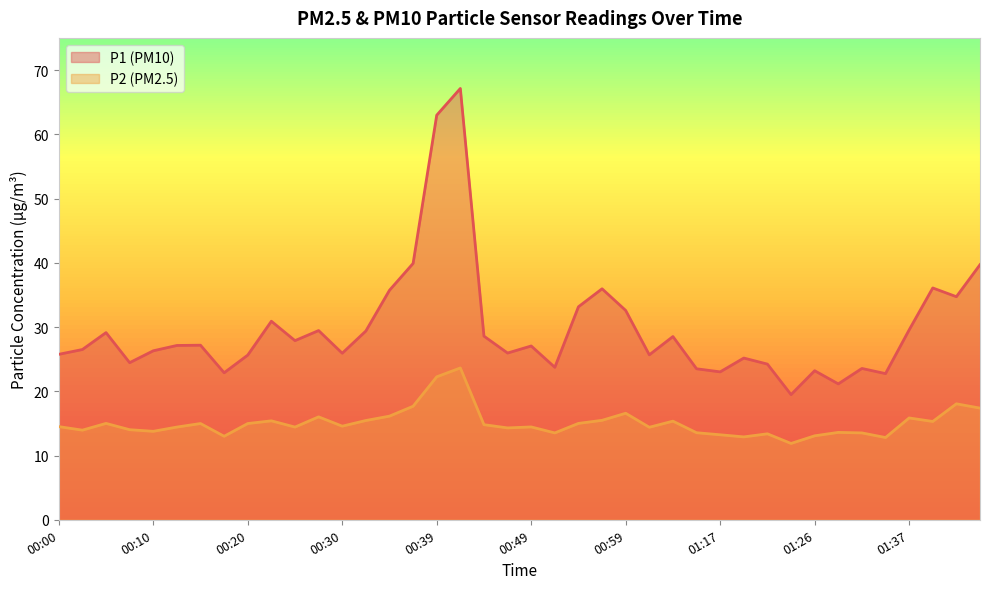

Reading left to right, transcribe all the data shown in this chart.

P1: 25.8	26.5	29.1	24.4	26.3	27.1	27.2	22.9	25.6	30.9	27.9	29.4	25.9	29.4	35.7	39.9	63.0	67.1	28.6	25.9	27.1	23.7	33.1	36.0	32.6	25.7	28.5	23.5	23.0	25.2	24.2	19.5	23.2	21.1	23.6	22.8	29.6	36.1	34.7	39.7
P2: 14.5	13.9	15.0	14.0	13.8	14.4	15.0	13.0	15.0	15.4	14.4	16.0	14.6	15.4	16.1	17.7	22.2	23.6	14.8	14.3	14.4	13.5	15.0	15.5	16.6	14.4	15.3	13.6	13.2	12.9	13.4	11.9	13.1	13.6	13.5	12.8	15.8	15.3	18.1	17.4